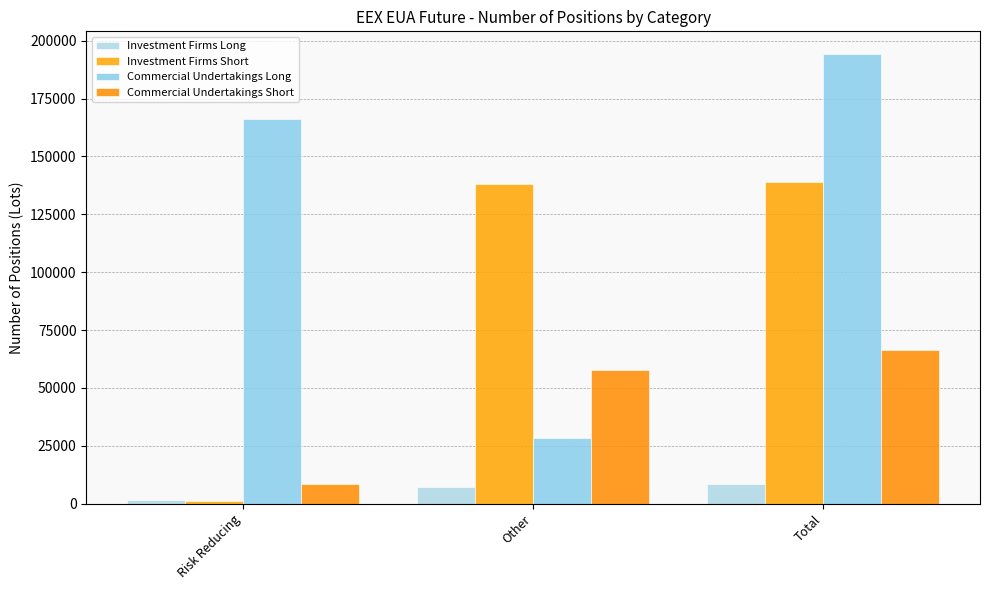

Reading right to left, extract all data points from this chart.

Investment Firms Long: Total=8660.0	Other=7295.0	Risk Reducing=1365.0
Investment Firms Short: Total=139041.0	Other=138041.0	Risk Reducing=1000.0
Commercial Undertakings Long: Total=194374.0	Other=28183.0	Risk Reducing=166191.0
Commercial Undertakings Short: Total=66164.0	Other=57730.0	Risk Reducing=8434.0